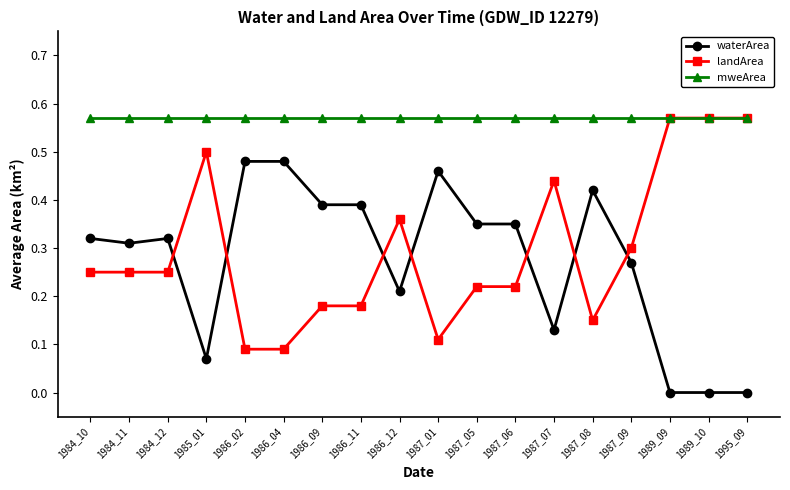

The value of waterArea at 1987_06 is 0.2. True or false?

False